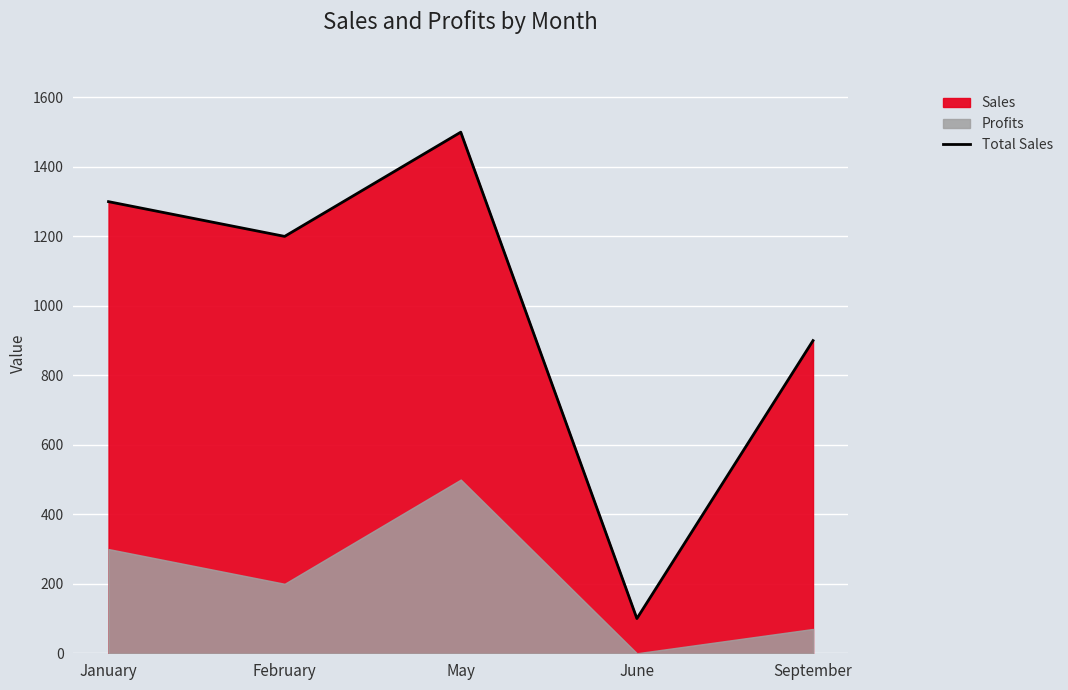

What is the maximum value shown in the chart?

1500